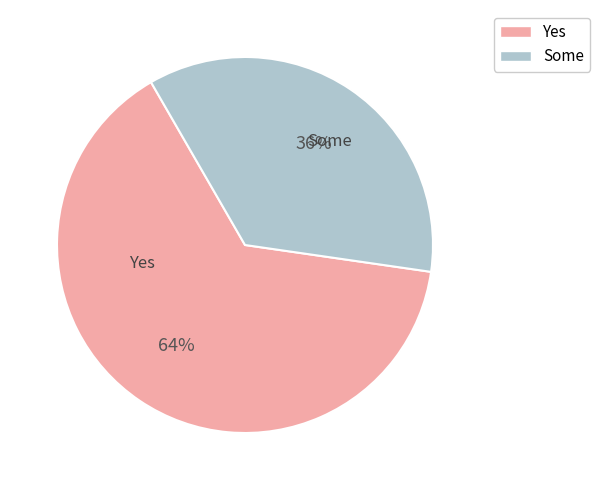

Is there any slice that represents more than half of the pie?

Yes